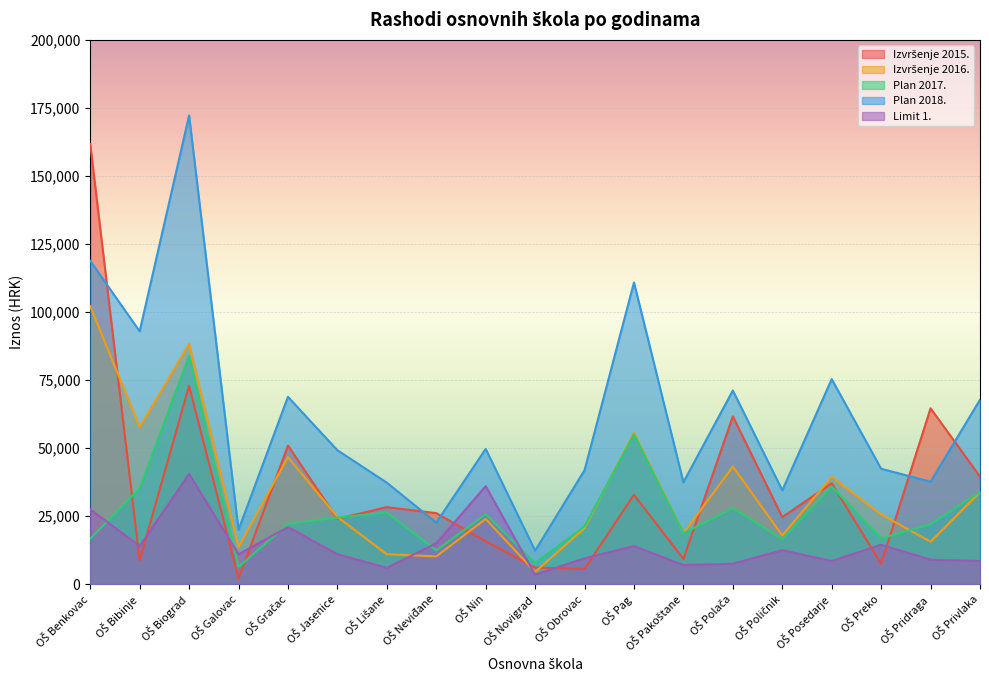

List the series in order of their peak value, highest first.

Plan 2018., Izvršenje 2015., Izvršenje 2016., Plan 2017., Limit 1.